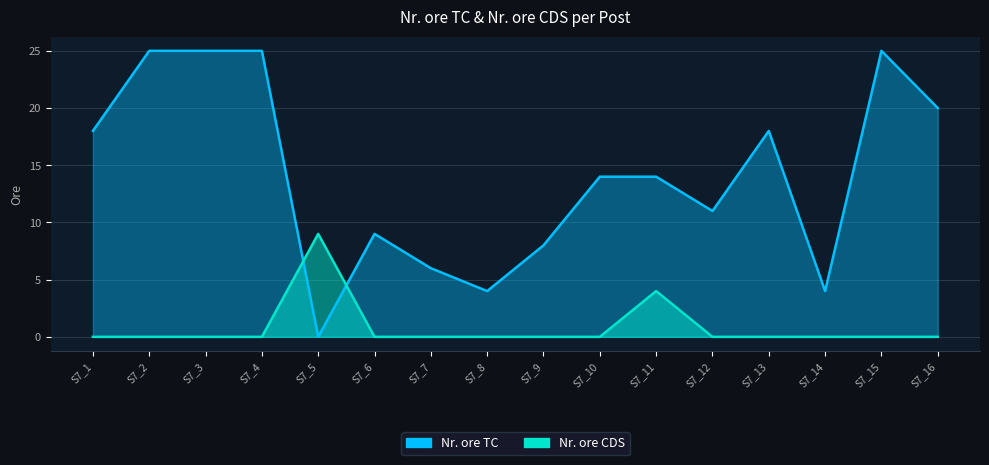

Which series has the widest spread of values?

Nr. ore TC